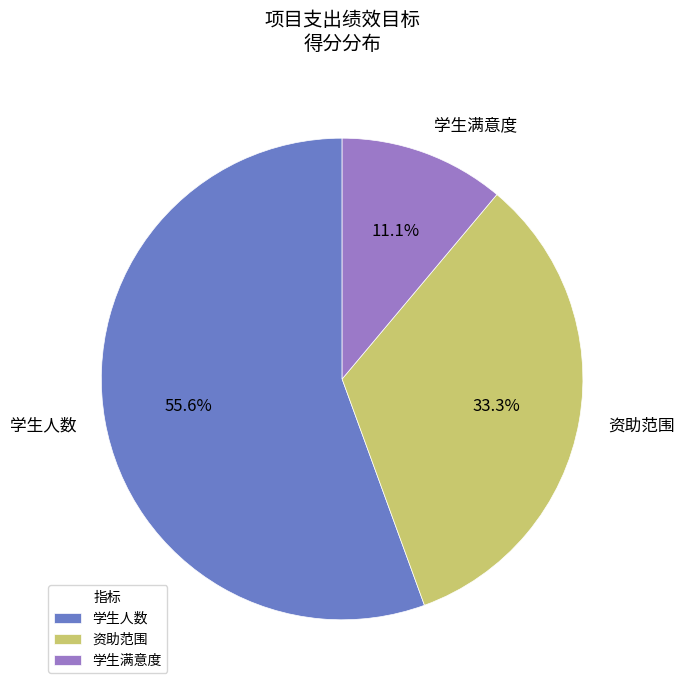

Rank the categories by value from lowest to highest.

学生满意度, 资助范围, 学生人数